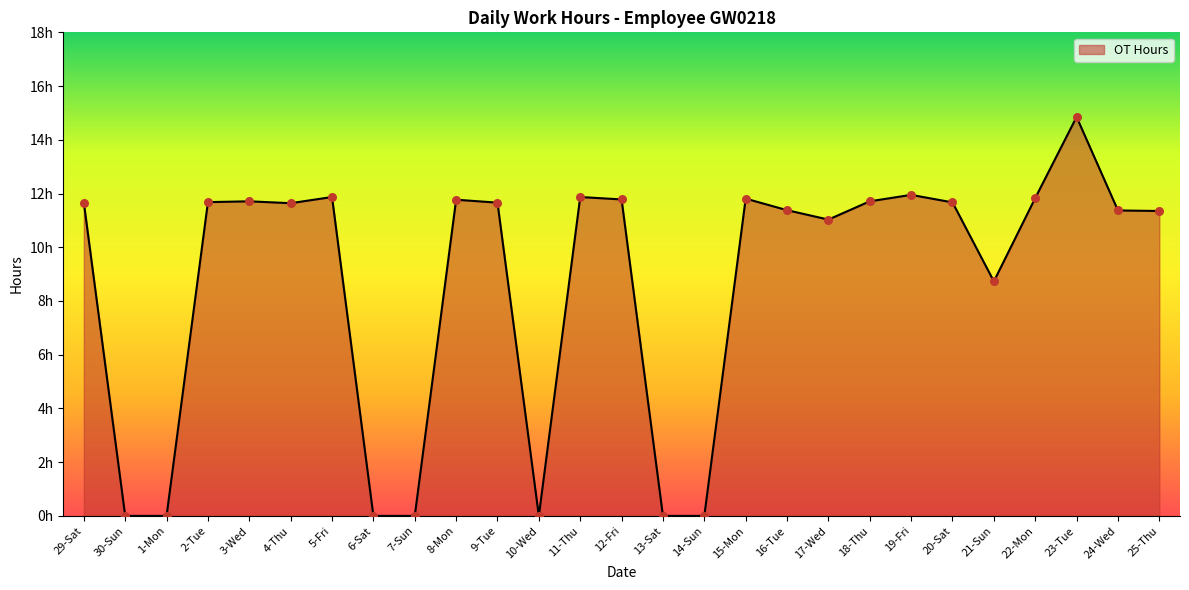

What is the change in value from 11-Thu to 24-Wed?

-0.5